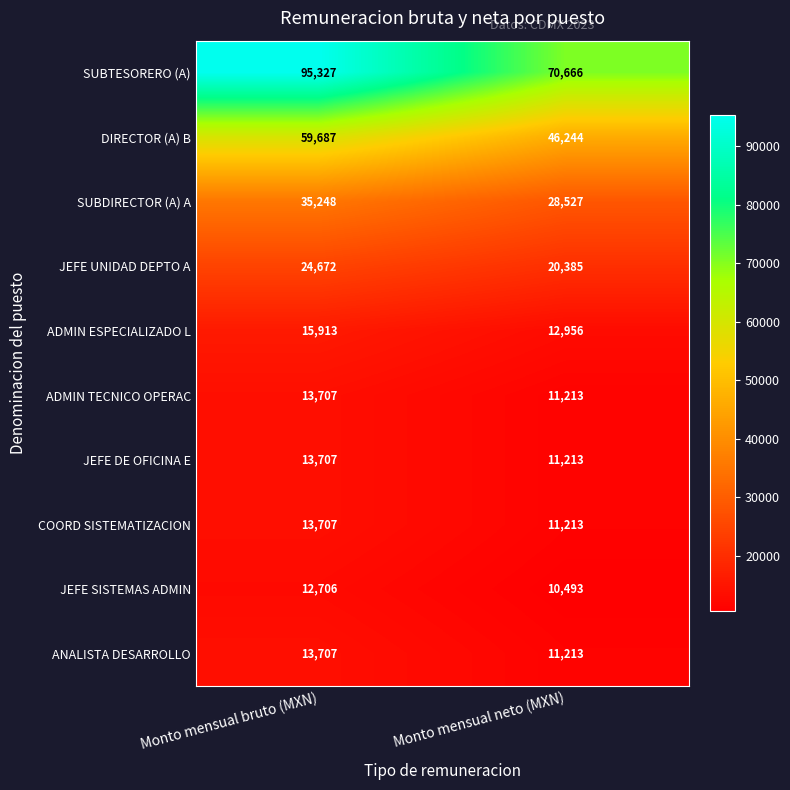

How many series are shown in this chart?

10